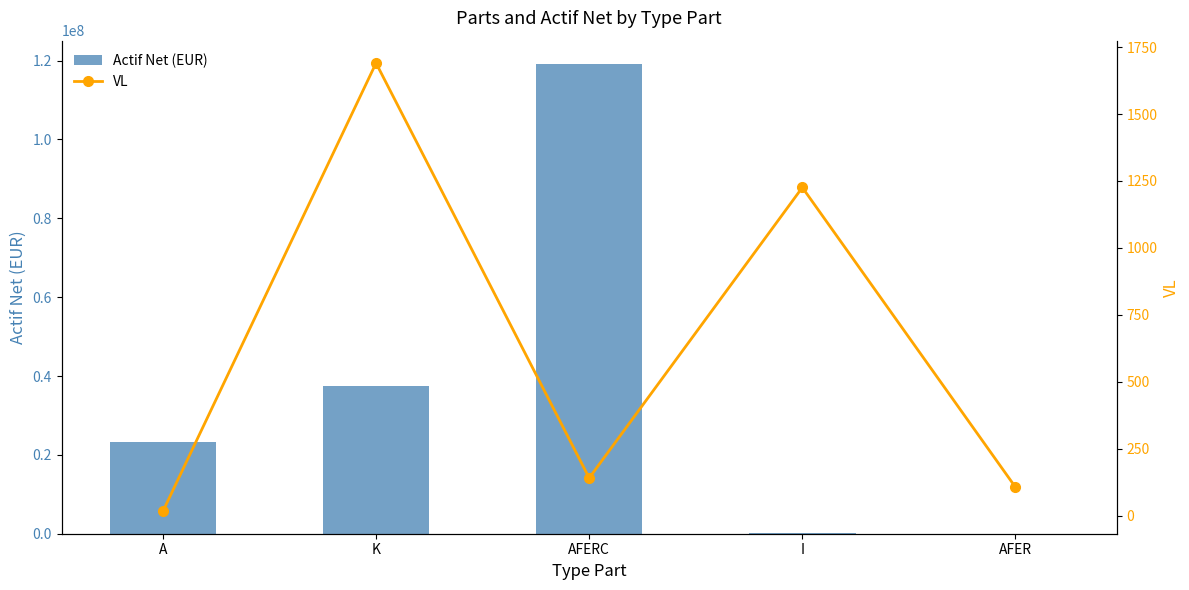

Which has a higher value, AFERC or AFER?

AFERC